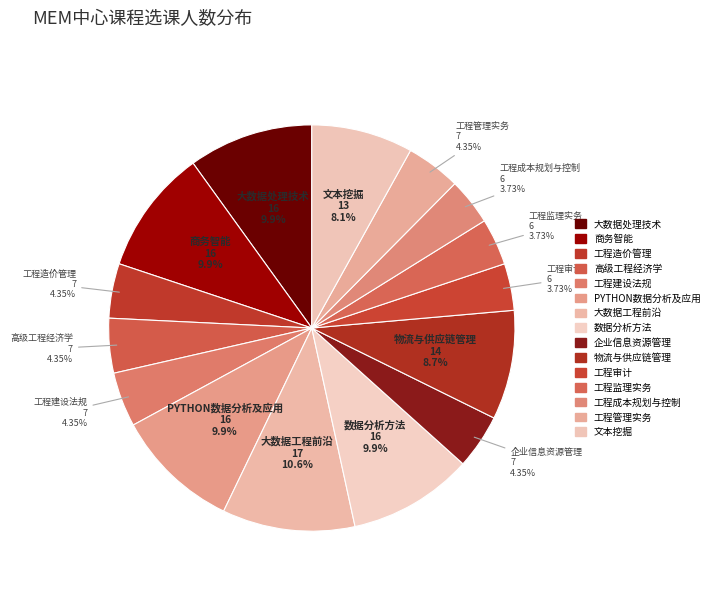

What is the smallest slice in the pie chart?

工程审计